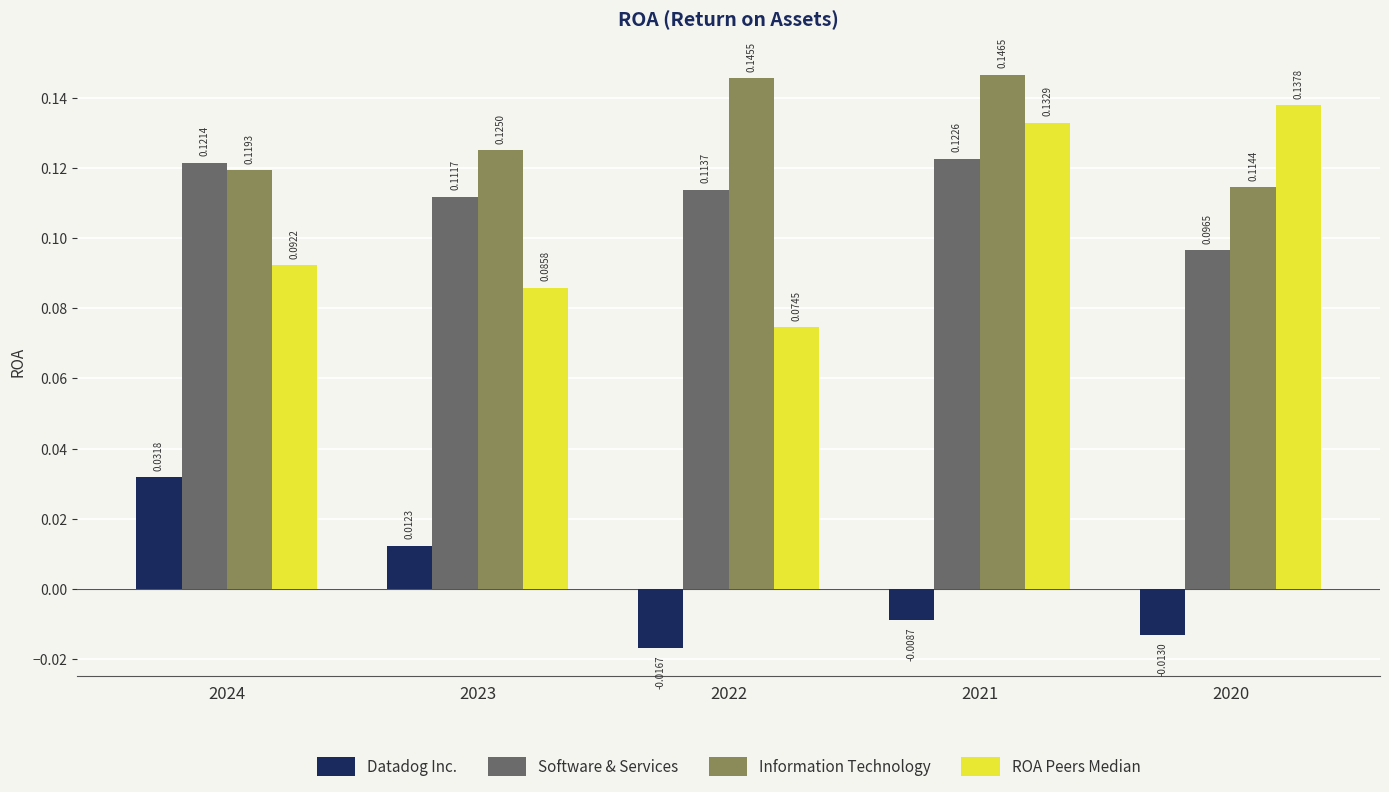

Between 2024 and 2021, which series saw the biggest shift?

ROA Peers Median